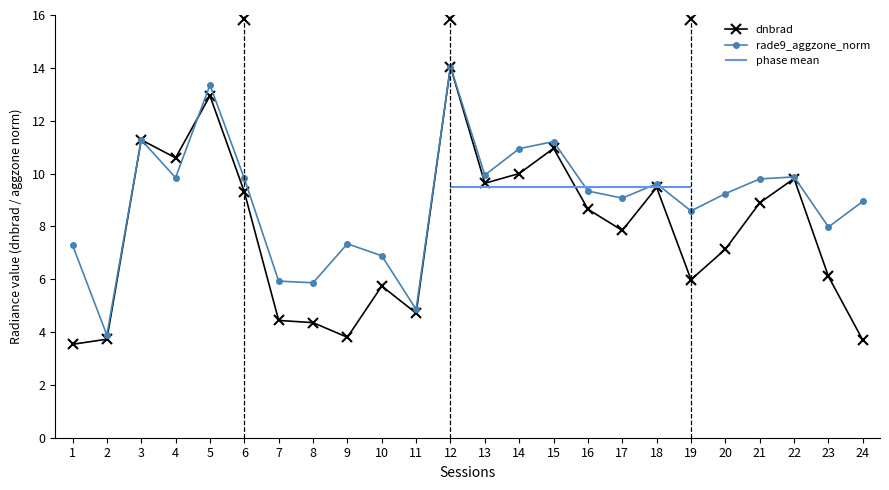

Between 5 and 24, which series saw the biggest shift?

dnbrad